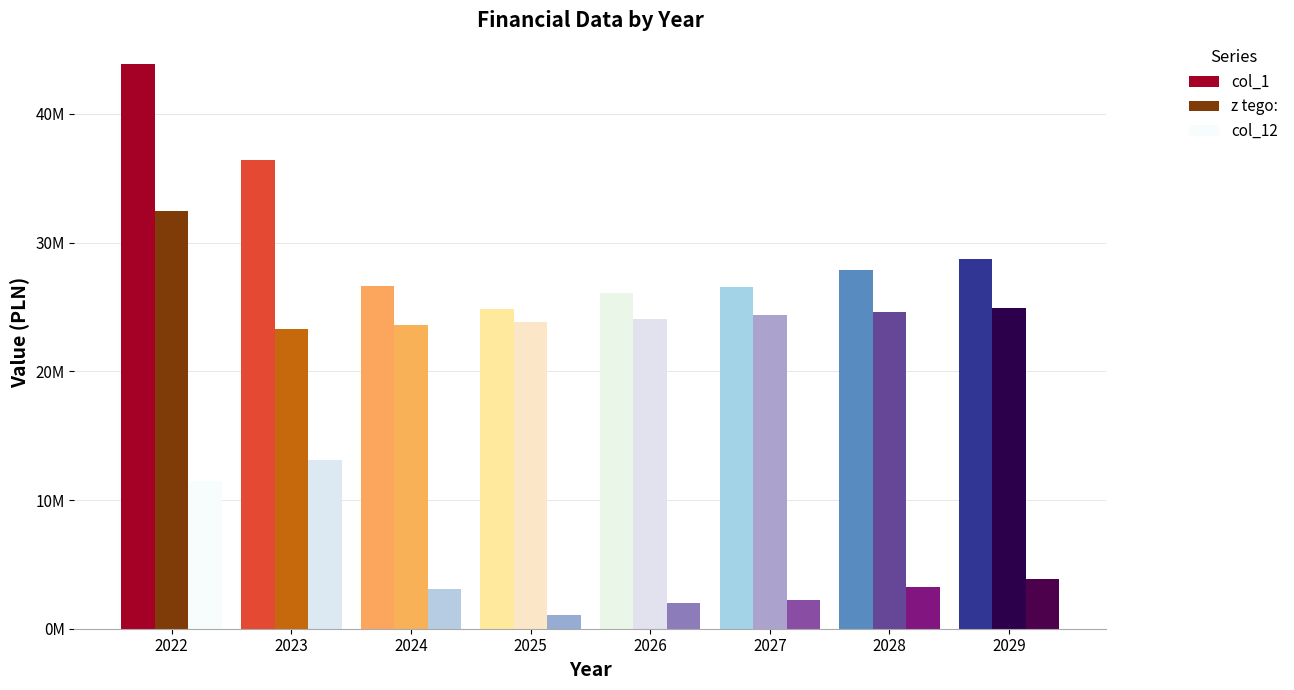

What are all the series names shown in the legend?

col_1, z tego:, col_12